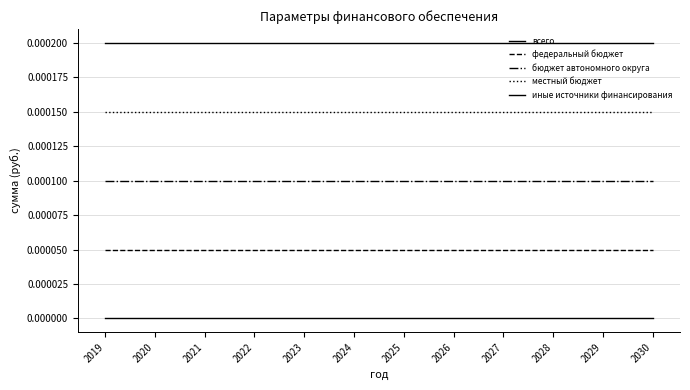

How many data points does each series have?

12